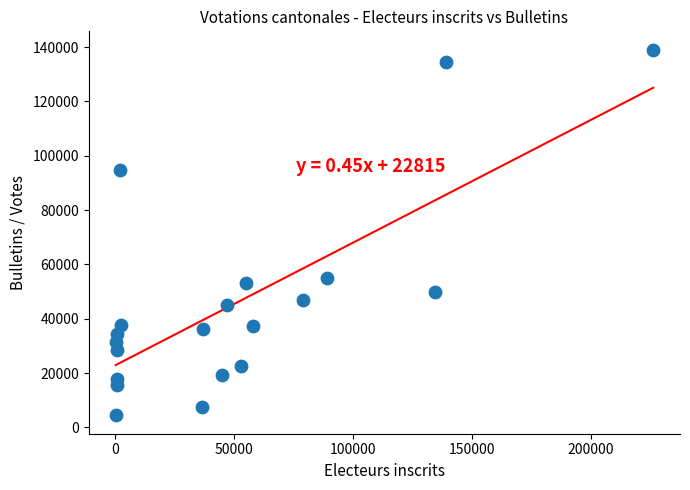

What Y value in the scatter plot is closest to 71743?

54863